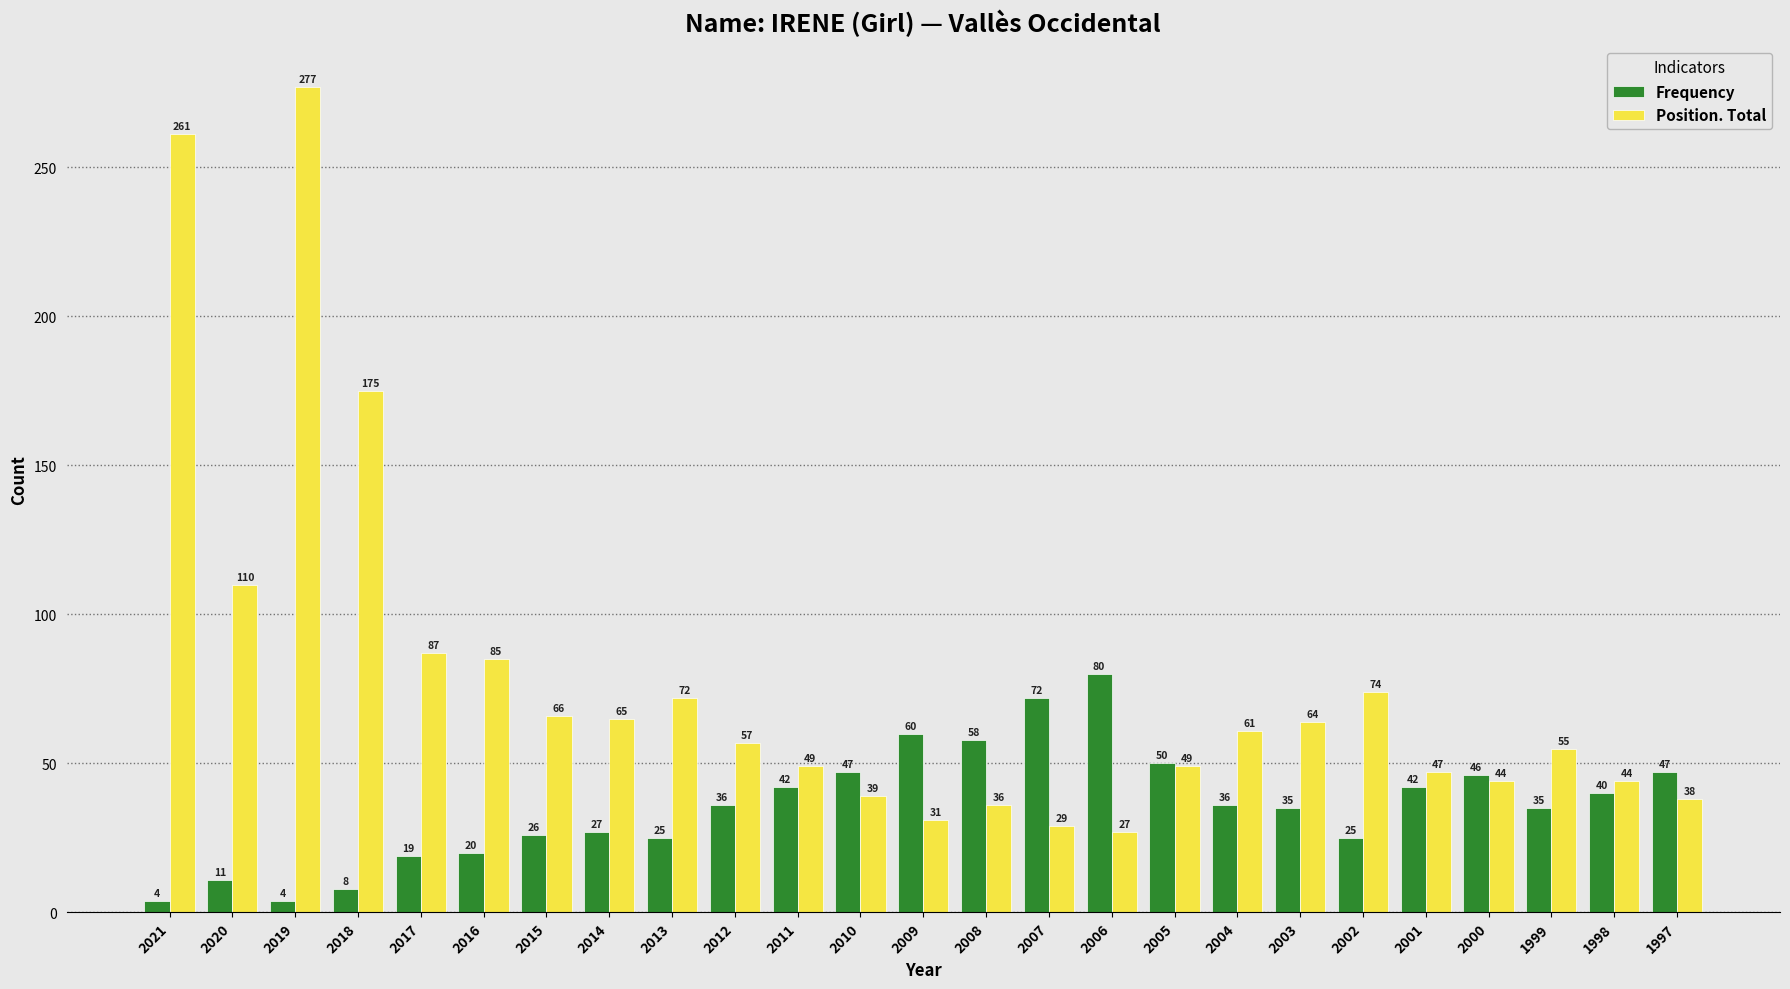

What are all the series names shown in the legend?

Frequency, Position. Total